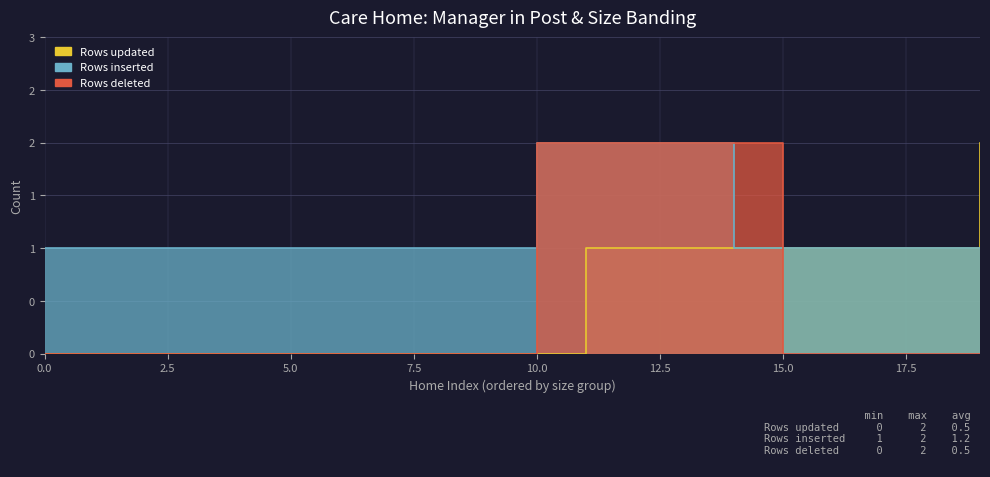

Which series has the largest range (max minus min)?

Rows updated